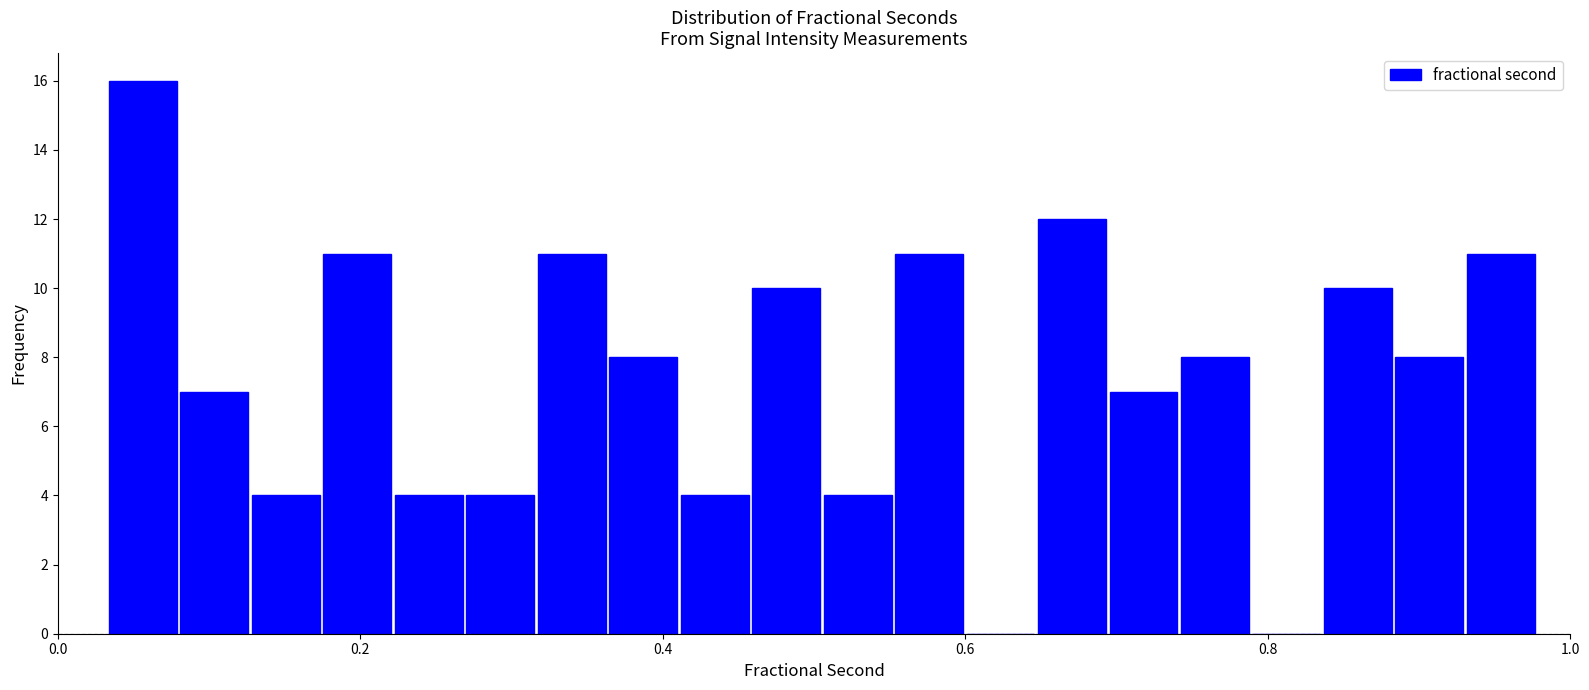

Around what value on the x-axis is the tallest bar? Give the approximate position of its centre, as read against the axis.

0.06